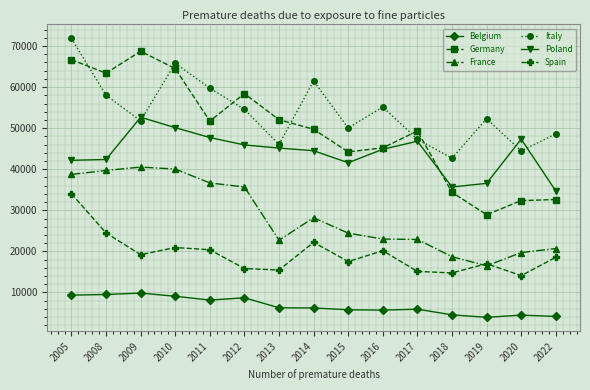

What is the difference between the maximum and second lowest values in the Belgium series?

5682